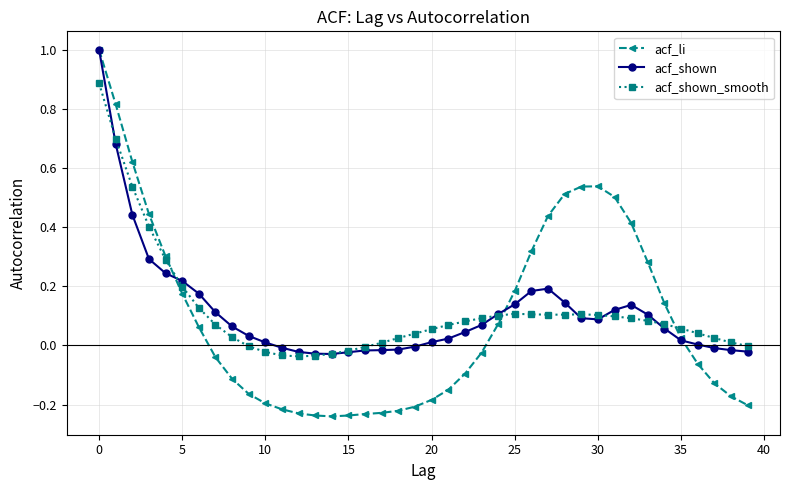

Count the number of data series in this chart.

3